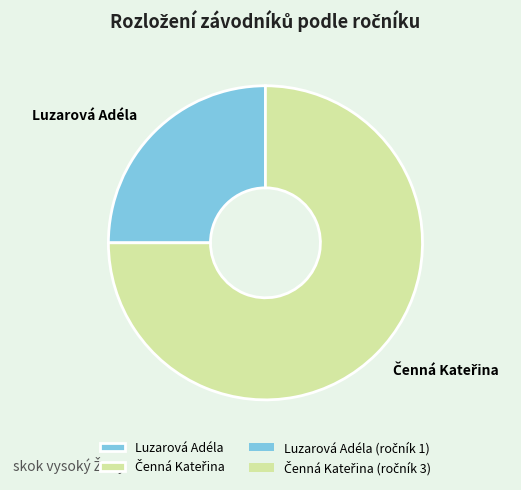

Is there any slice that represents more than half of the pie?

Yes